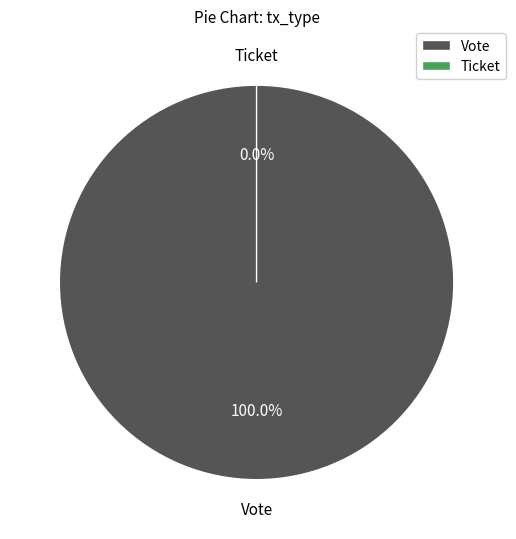

Which slice is the largest?

Vote